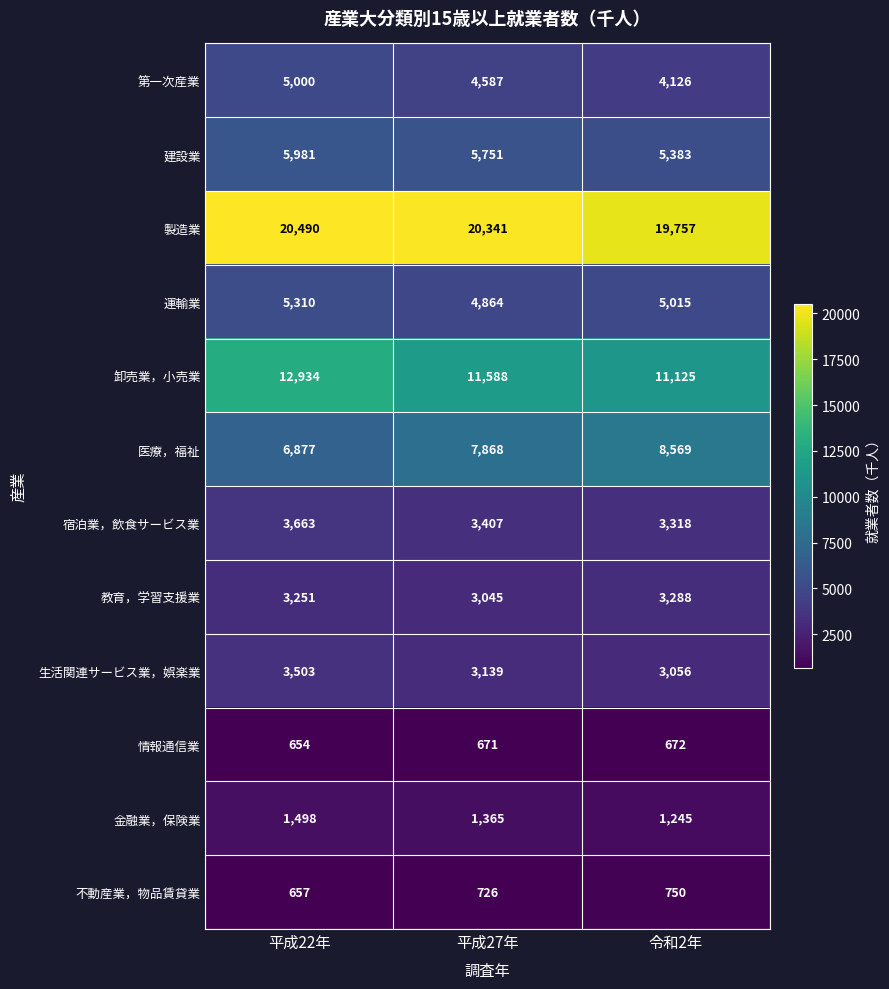

How many distinct data groups are displayed?

12